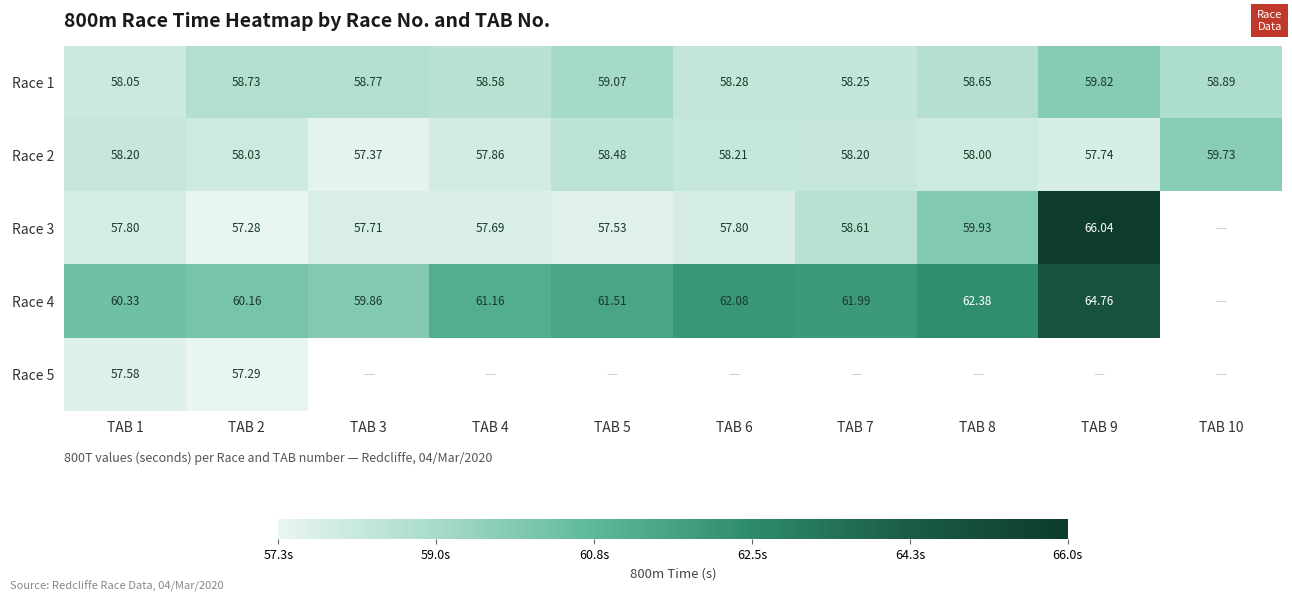

Which series has the largest range (max minus min)?

Race 3